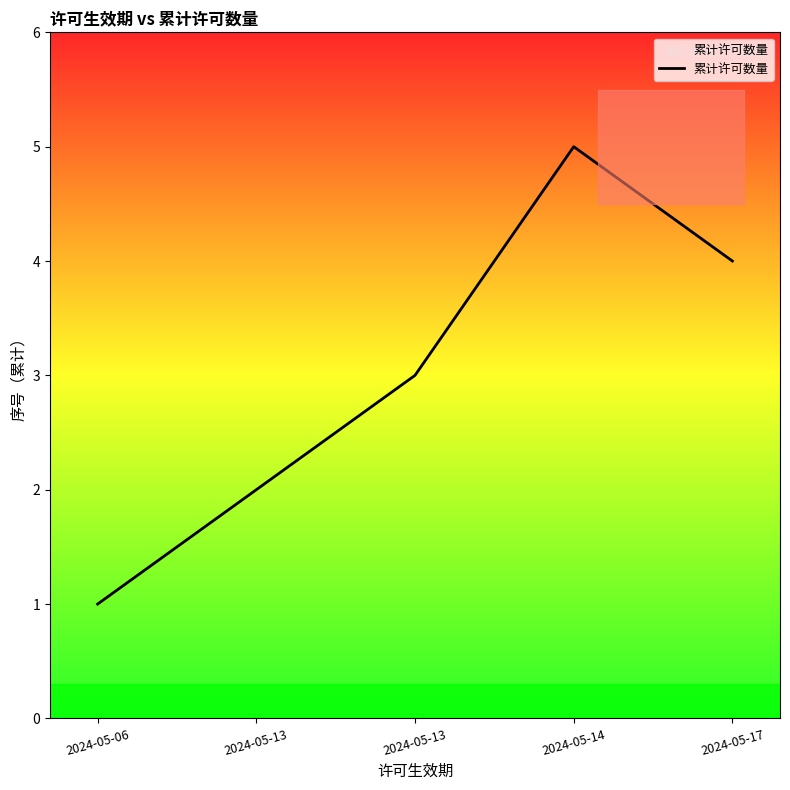

True or false: the data has more than 0 interior local peaks.

True